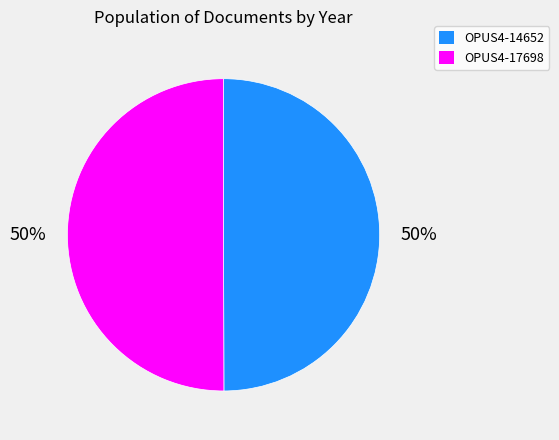

To the nearest percent, what is the combined percentage of OPUS4-17698 and OPUS4-14652?

100%